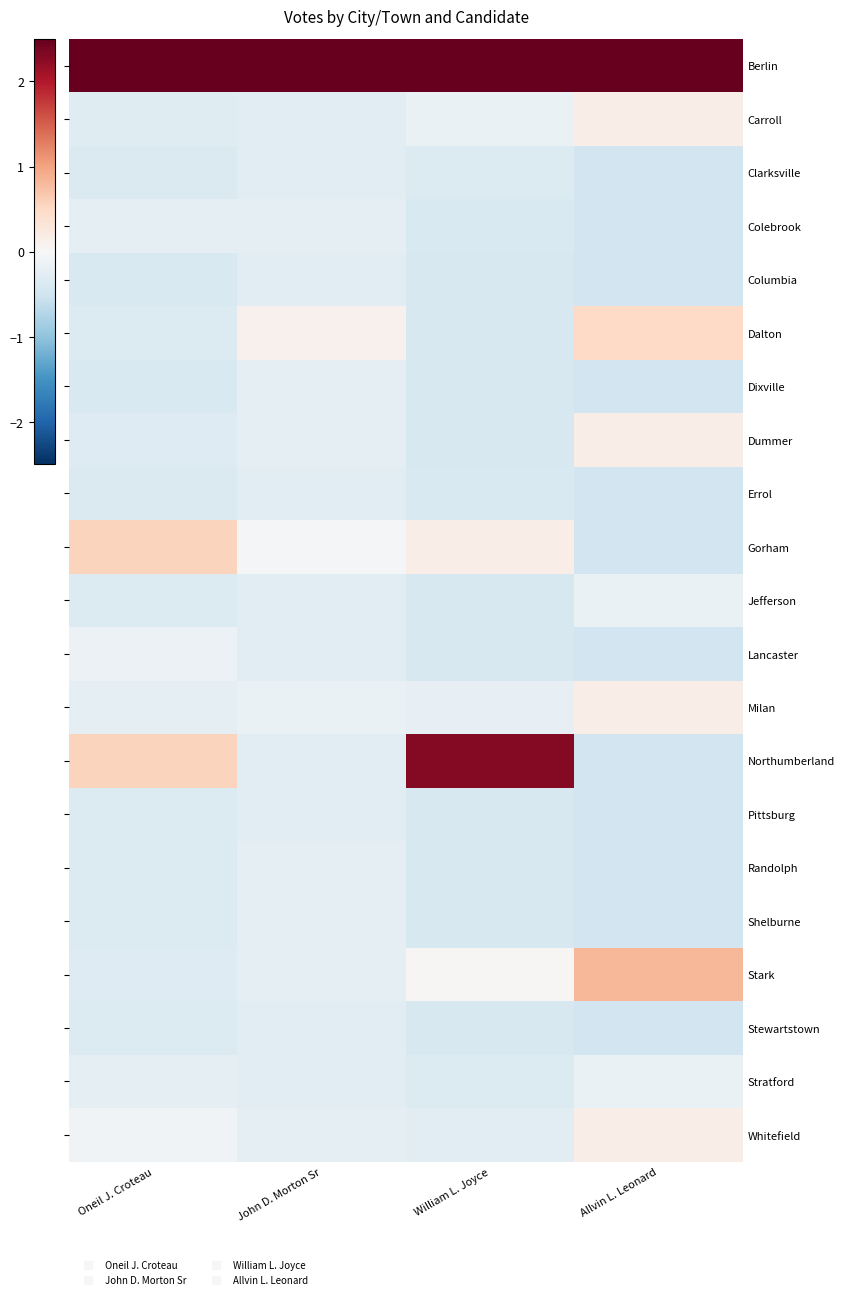

Is it true that Lancaster equals -0.3 at John D. Morton Sr?

True